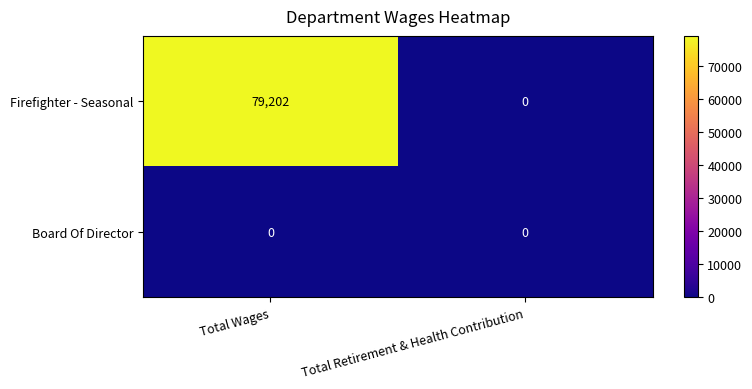

The Board Of Director series shows 0 at Total Wages. True or false?

True